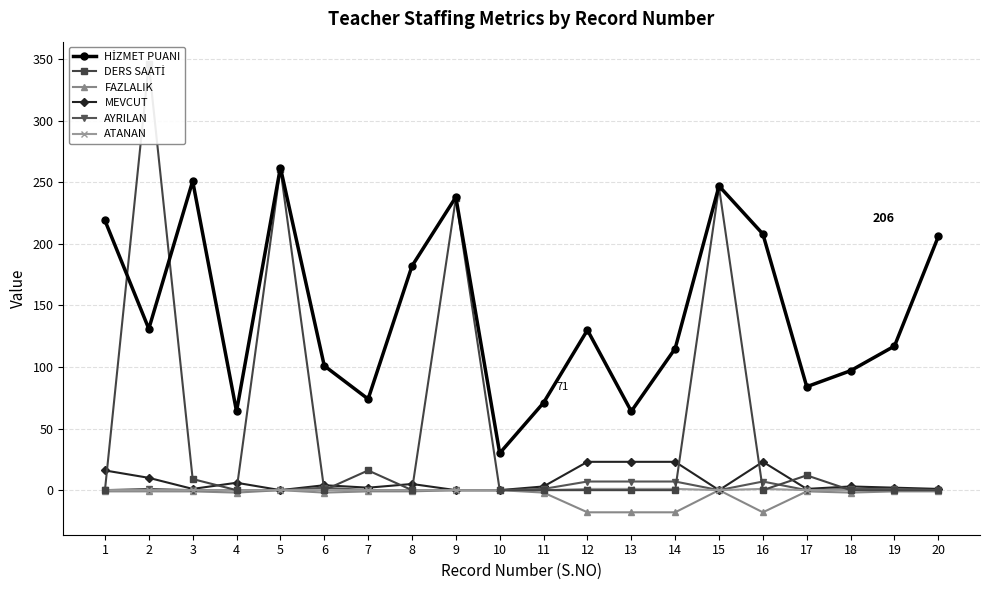

True or false: FAZLALIK and ATANAN cross at least once.

False